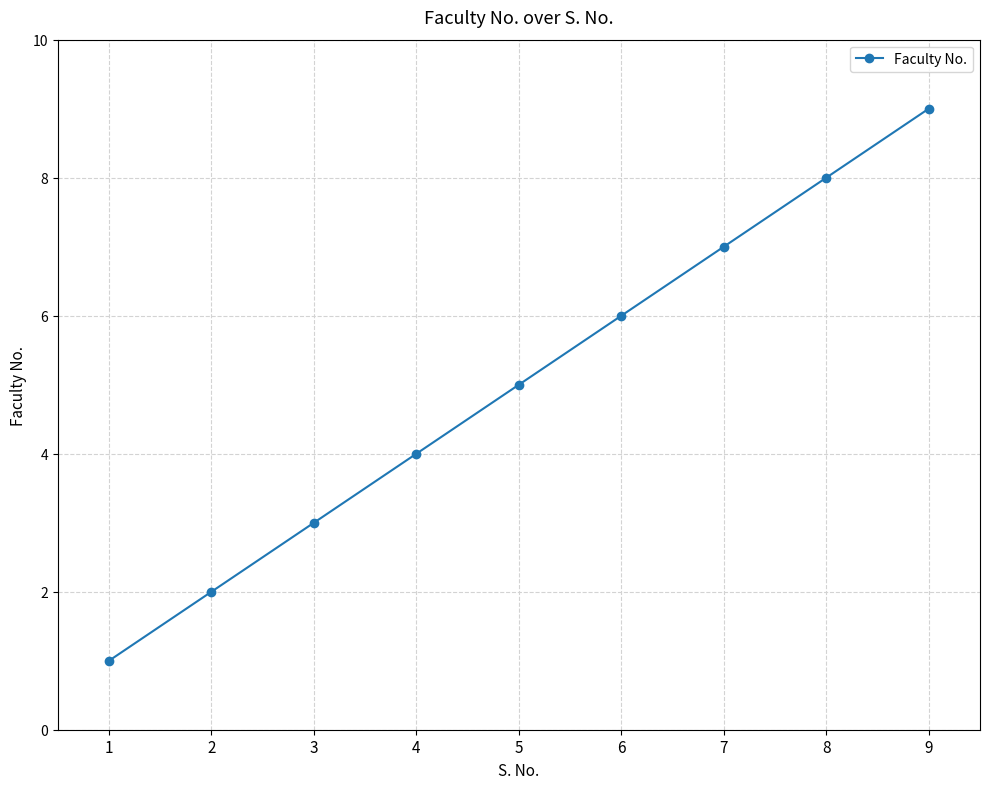

Reading left to right, what are all the values shown in this chart?

1	2	3	4	5	6	7	8	9